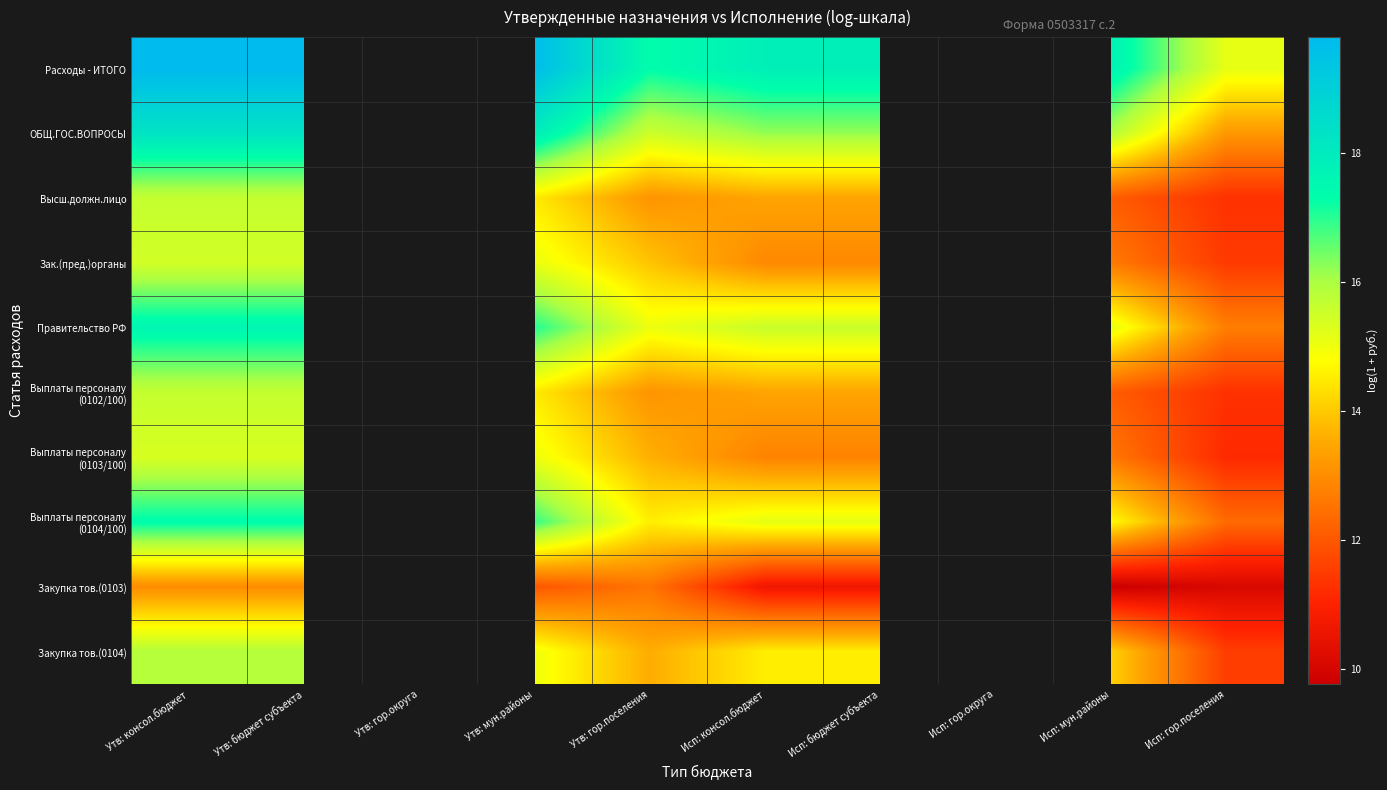

The Выплаты персоналу (0104/100) series shows 14.7 at Исп: мун.районы. True or false?

True